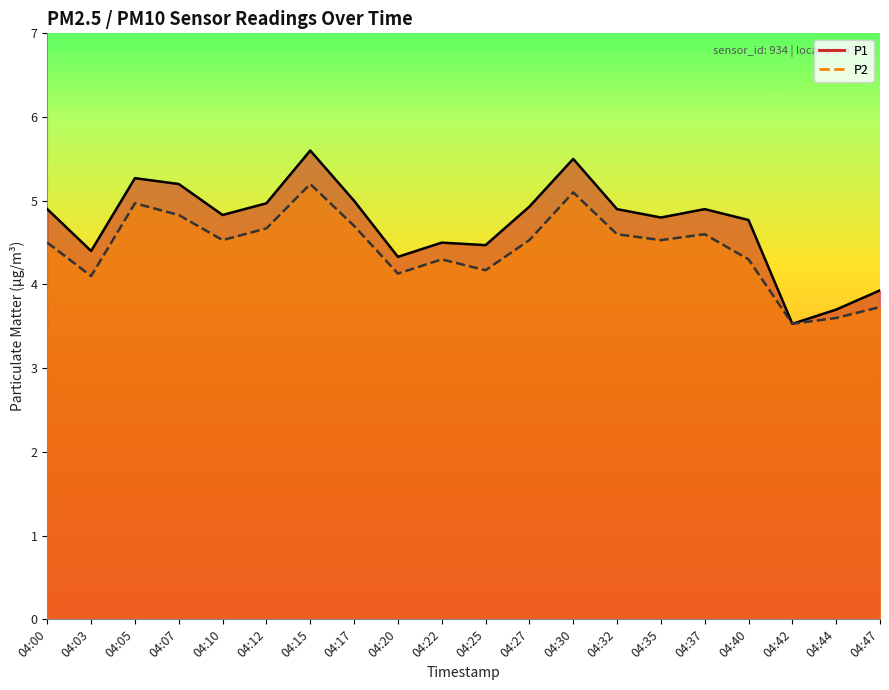

Which category has the highest value across all series?

04:15